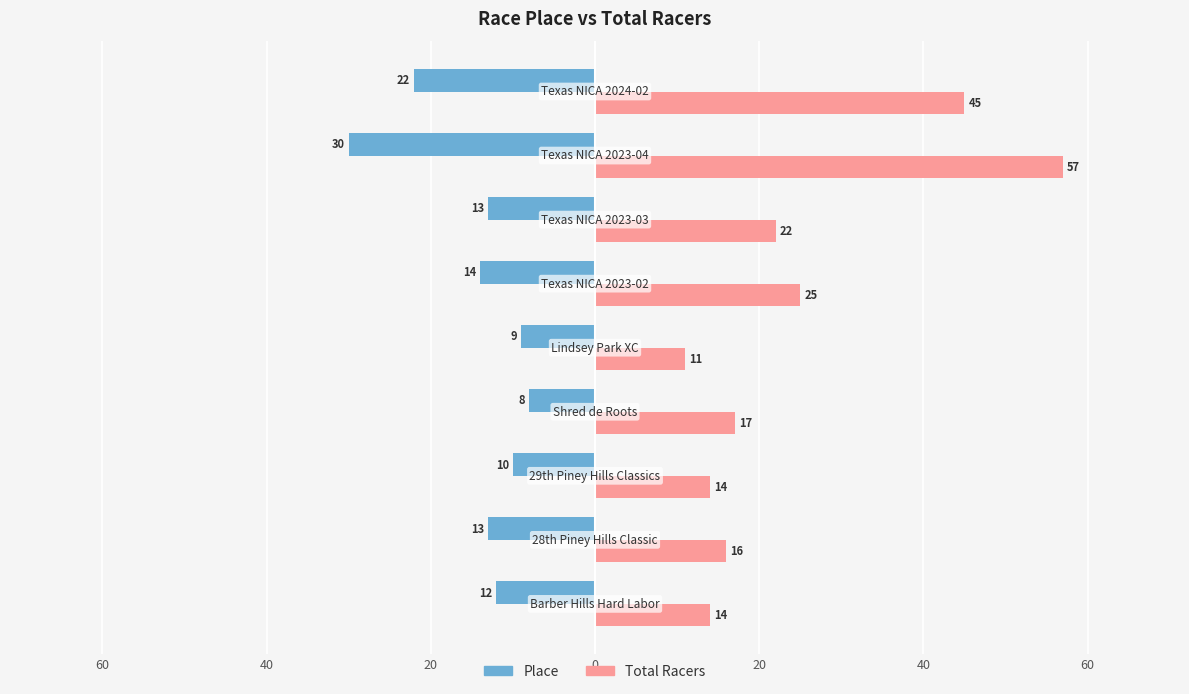

Reading left to right, extract all data points from this chart.

Place: 80=-12	60=-13	40=-10	20=-8	0=-9	20=-14	40=-13	60=-30	80=-22
Total Racers: 80=14	60=16	40=14	20=17	0=11	20=25	40=22	60=57	80=45